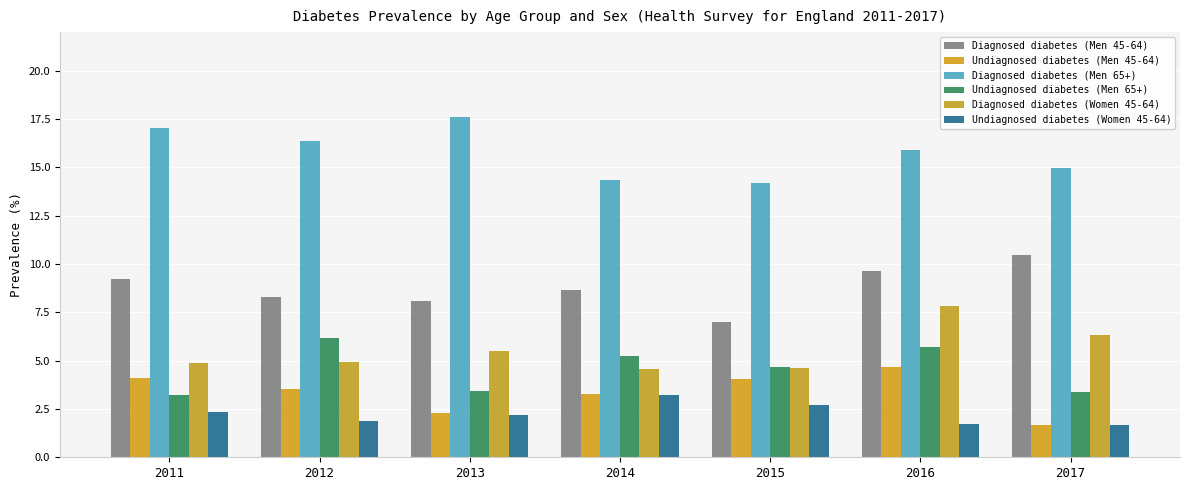

Reading left to right, what are all the values shown in this chart?

Diagnosed diabetes (Men 45-64): 2011=9.2	2012=8.3	2013=8.1	2014=8.7	2015=7.0	2016=9.7	2017=10.4
Undiagnosed diabetes (Men 45-64): 2011=4.1	2012=3.6	2013=2.3	2014=3.3	2015=4.0	2016=4.7	2017=1.7
Diagnosed diabetes (Men 65+): 2011=17.0	2012=16.3	2013=17.6	2014=14.4	2015=14.2	2016=15.9	2017=15.0
Undiagnosed diabetes (Men 65+): 2011=3.2	2012=6.2	2013=3.4	2014=5.2	2015=4.7	2016=5.7	2017=3.4
Diagnosed diabetes (Women 45-64): 2011=4.9	2012=5.0	2013=5.5	2014=4.6	2015=4.6	2016=7.8	2017=6.3
Undiagnosed diabetes (Women 45-64): 2011=2.4	2012=1.9	2013=2.2	2014=3.2	2015=2.7	2016=1.7	2017=1.7